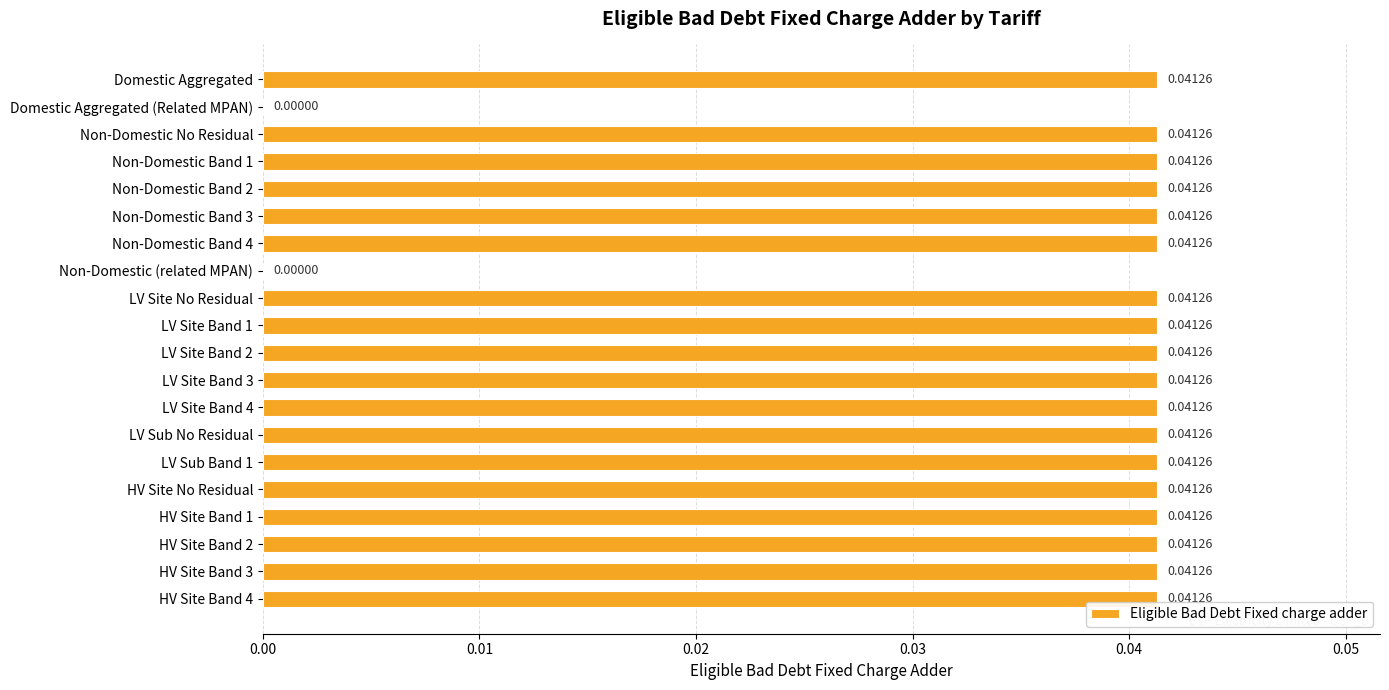

What is the sum of all values?

0.7